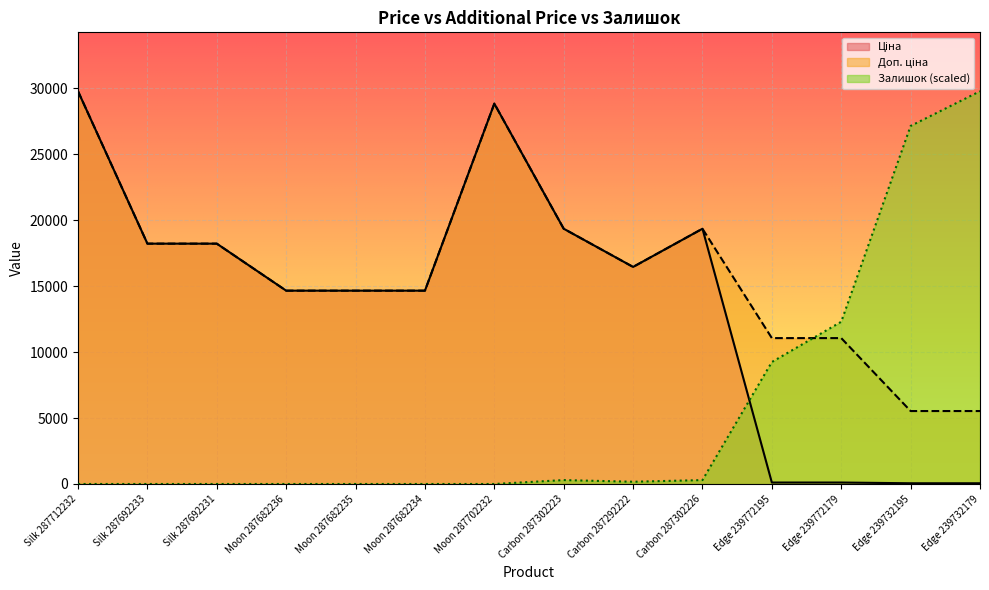

Reading right to left, extract all data points from this chart.

Ціна: 55.3	55.3	110.5	110.5	19343.1	16448.2	19343.1	28821.8	14649.6	14649.6	14649.6	18212.0	18212.0	29761.5
Доп. ціна: 5528.0	5528.0	11055.0	11055.0	19343.1	16448.2	19343.1	28821.8	14649.6	14649.6	14649.6	18212.0	18212.0	29761.5
Залишок: 29761.5	27133.0	12294.6	9242.2	296.8	169.6	296.8	0.0	0.0	0.0	0.0	0.0	0.0	0.0